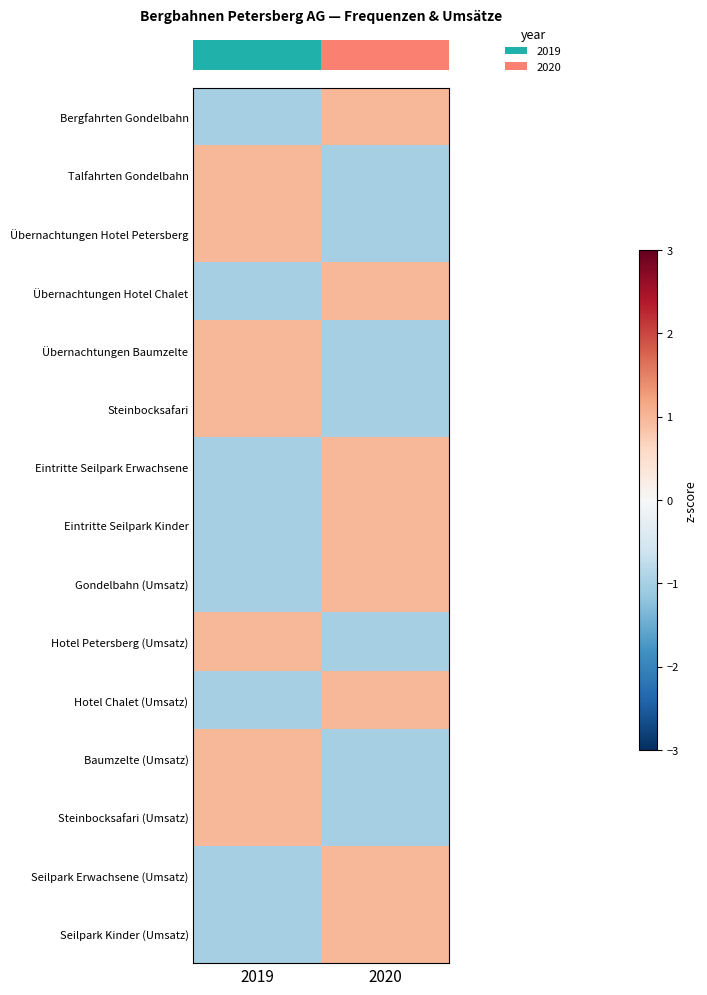

What is the maximum value shown in the chart?

1